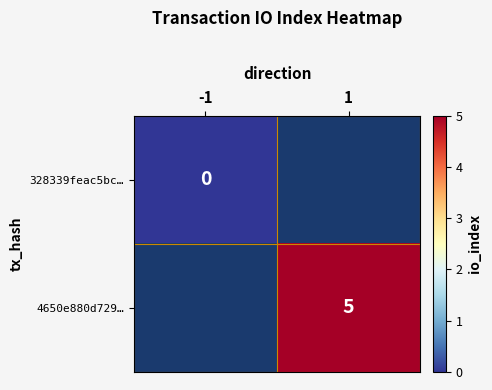

Is it true that 4650e880d729… equals 2 at 1?

False